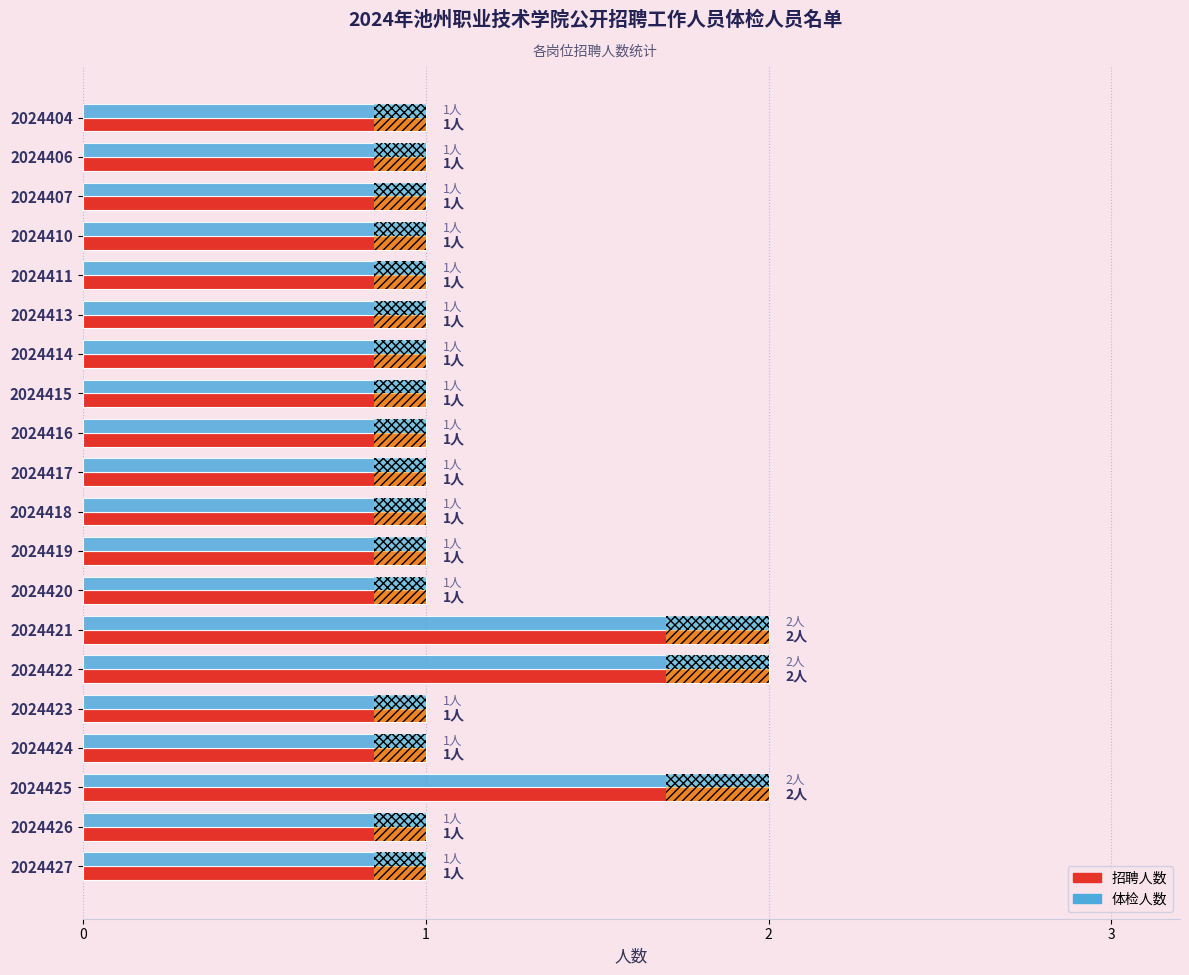

Is the value of 体检人数 at 2024424 greater than the value of 招聘人数 at 2024416?

No